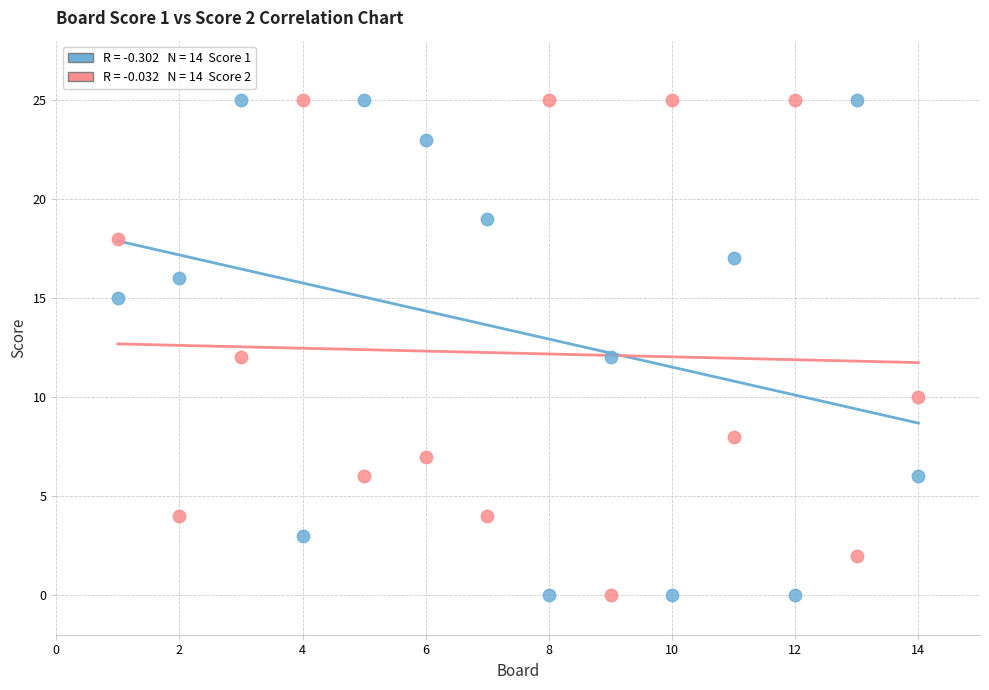

Across all data points, what is the range of Y values (max minus min)?

25